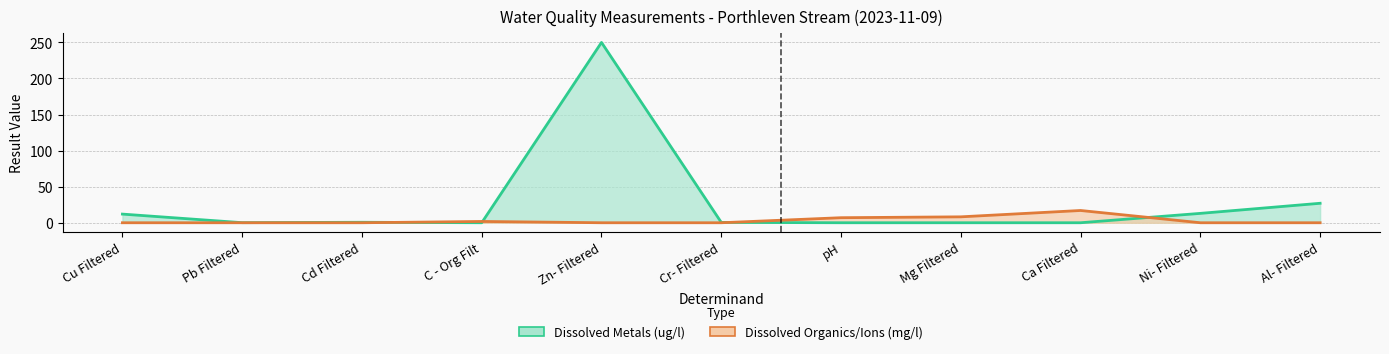

The Dissolved Metals (ug/l) series shows 0.0 at Mg Filtered. True or false?

True